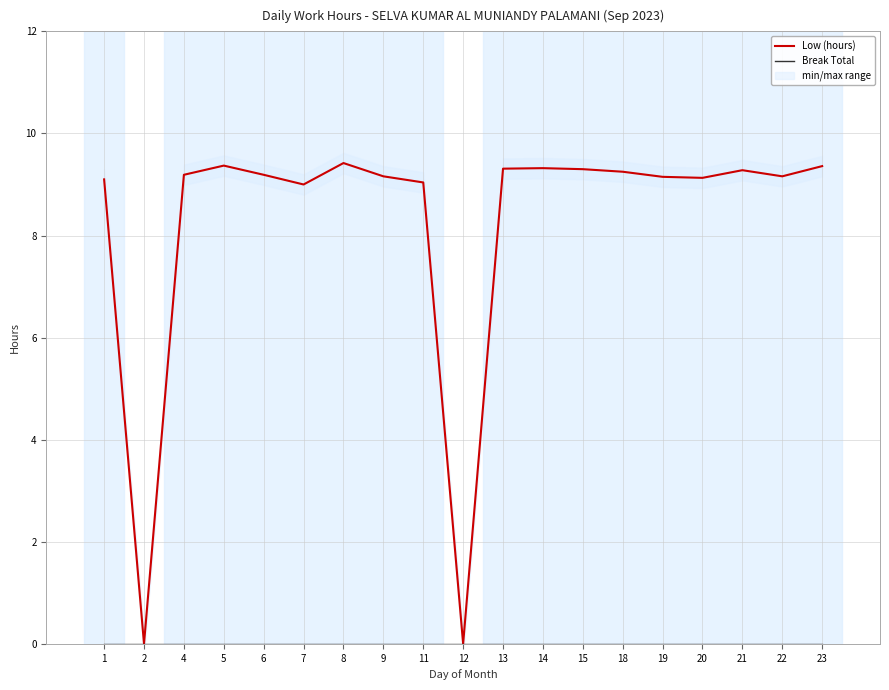

How many categories are shown in the chart?

19